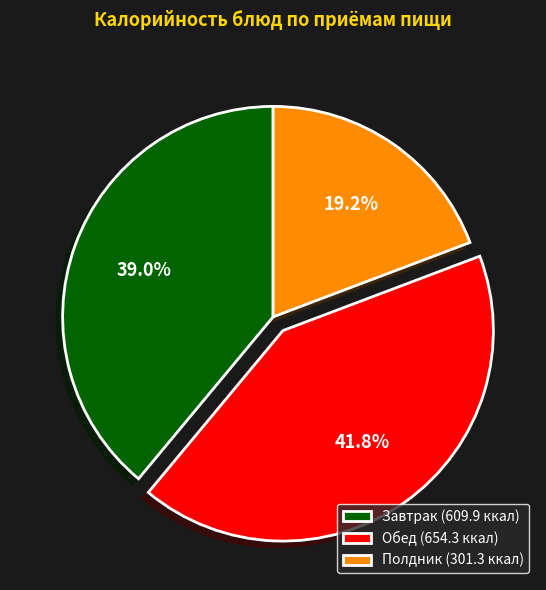

To the nearest percent, what is the average slice percentage?

33%